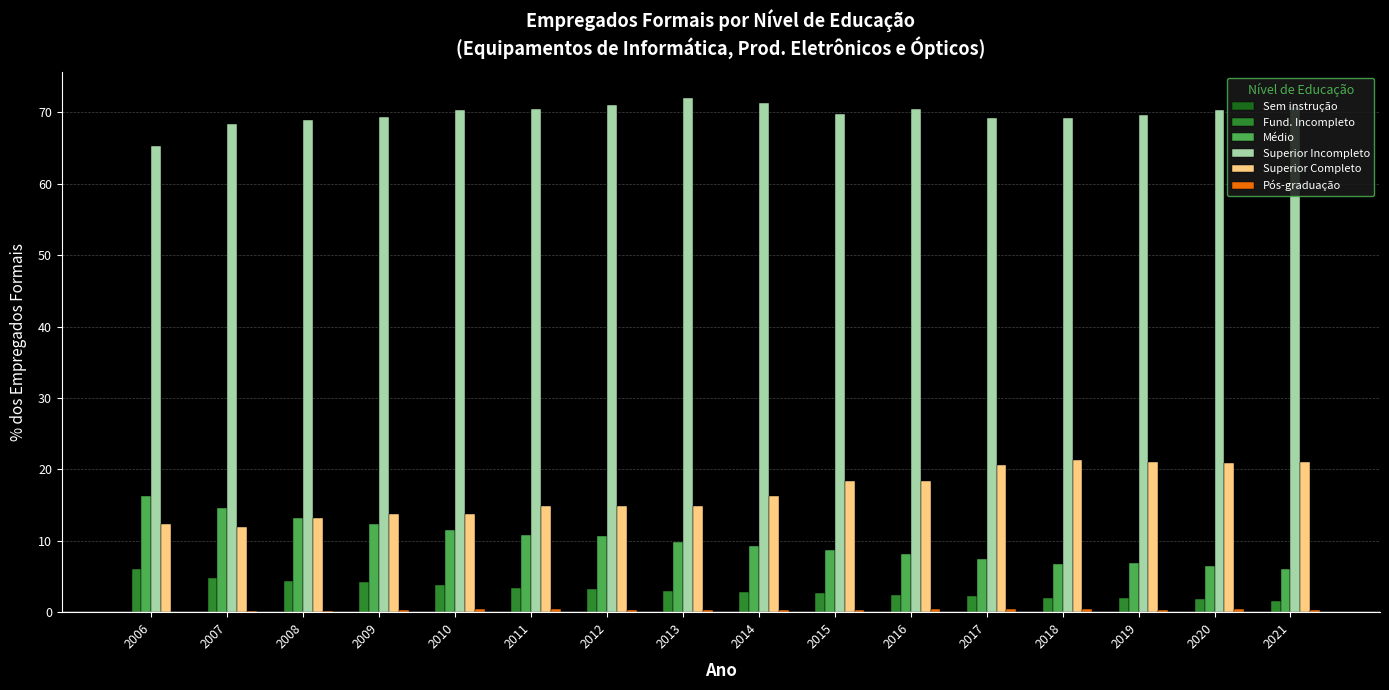

Is it true that Superior Incompleto equals 68.4 at 2007?

True